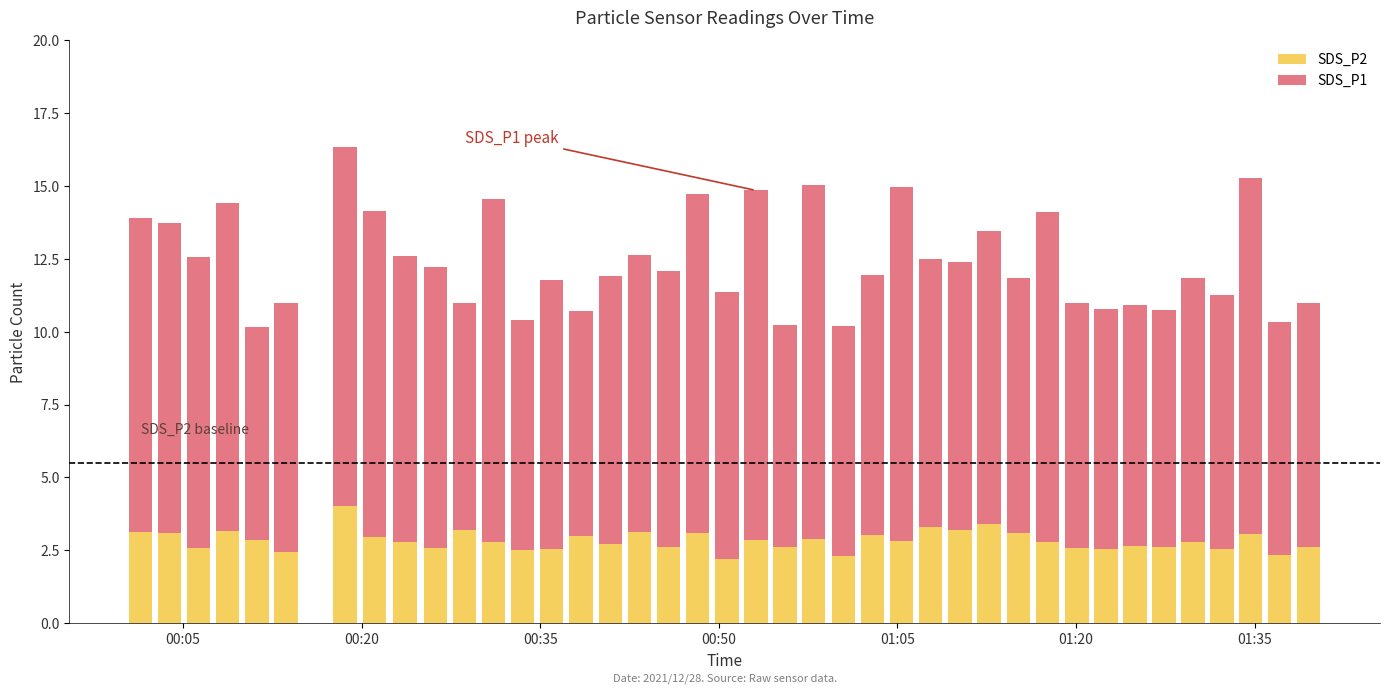

What is the average value of the SDS_P2 series?

2.8